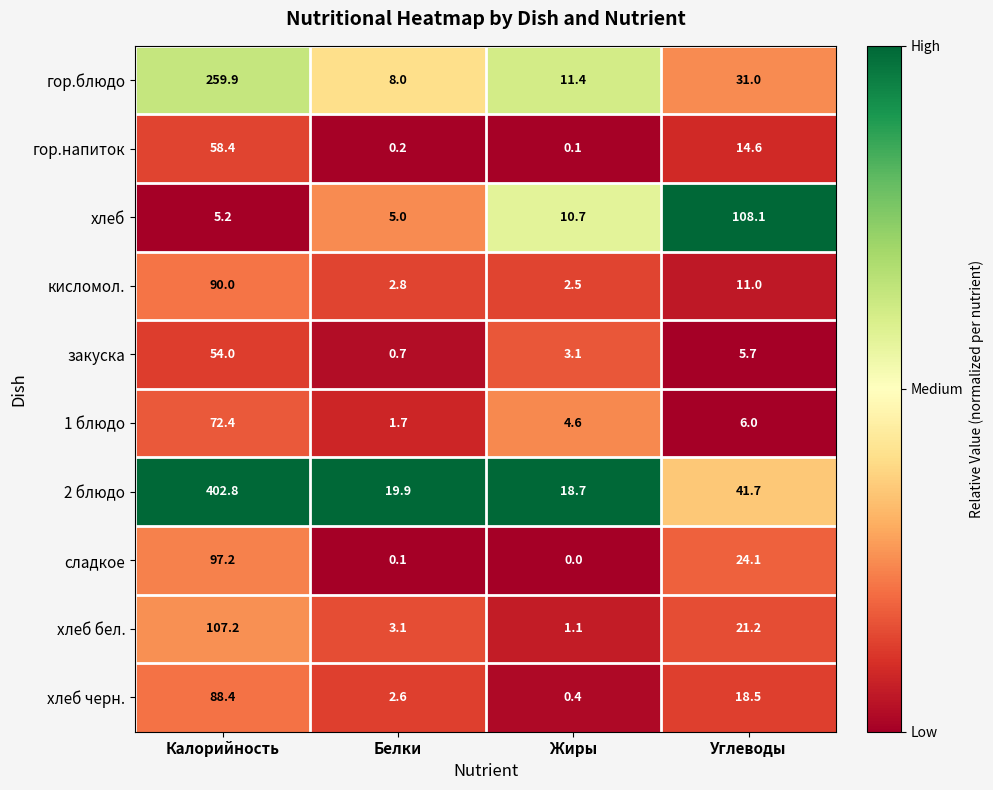

Which series has the largest total across all categories?

2 блюдо